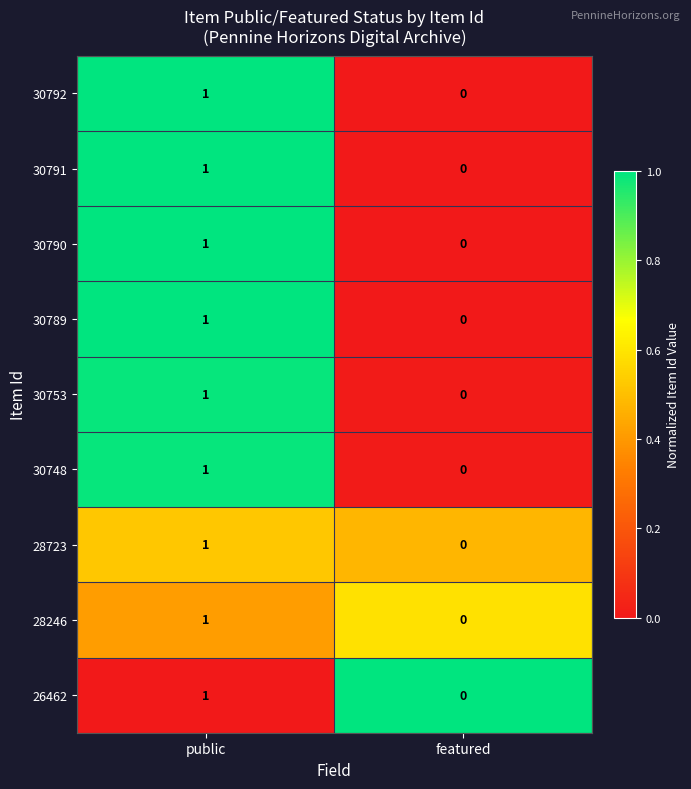

At which label is 30791 closest to 0?

featured